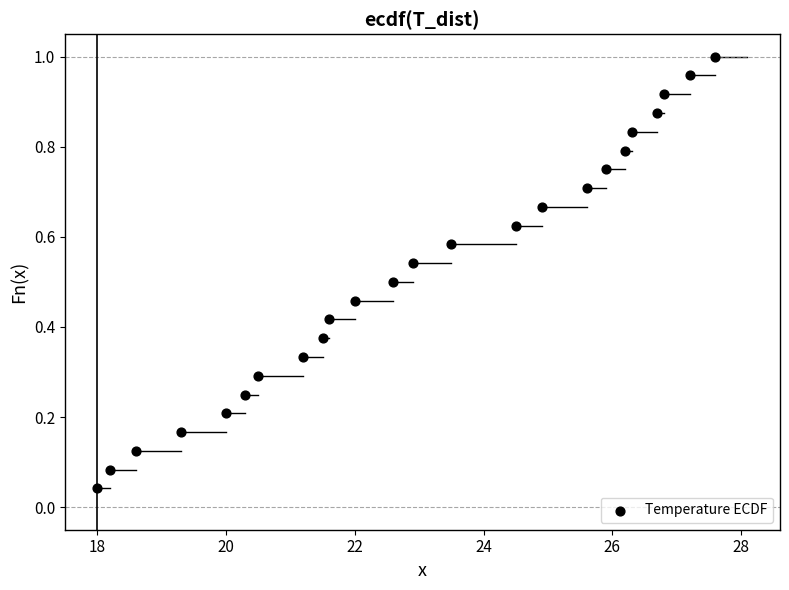

What is the range of X values (max minus min)?

9.6